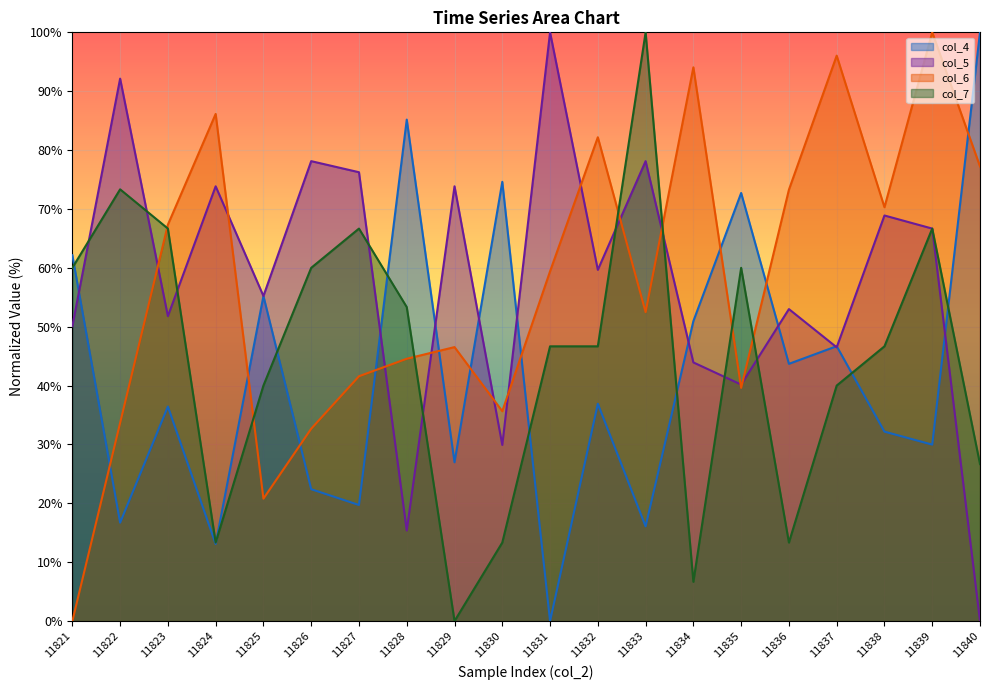

How many lines are shown in the chart?

4